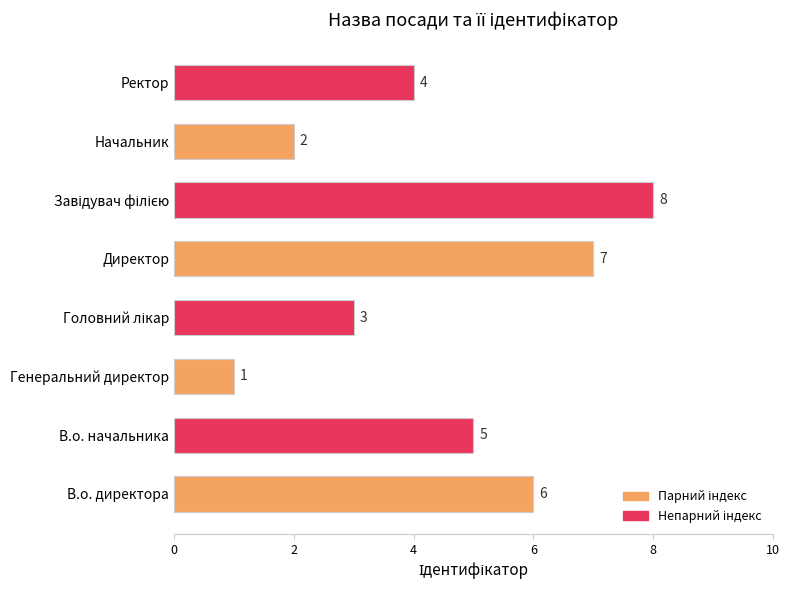

Reading bottom to top, transcribe all the data shown in this chart.

6	5	1	3	7	8	2	4